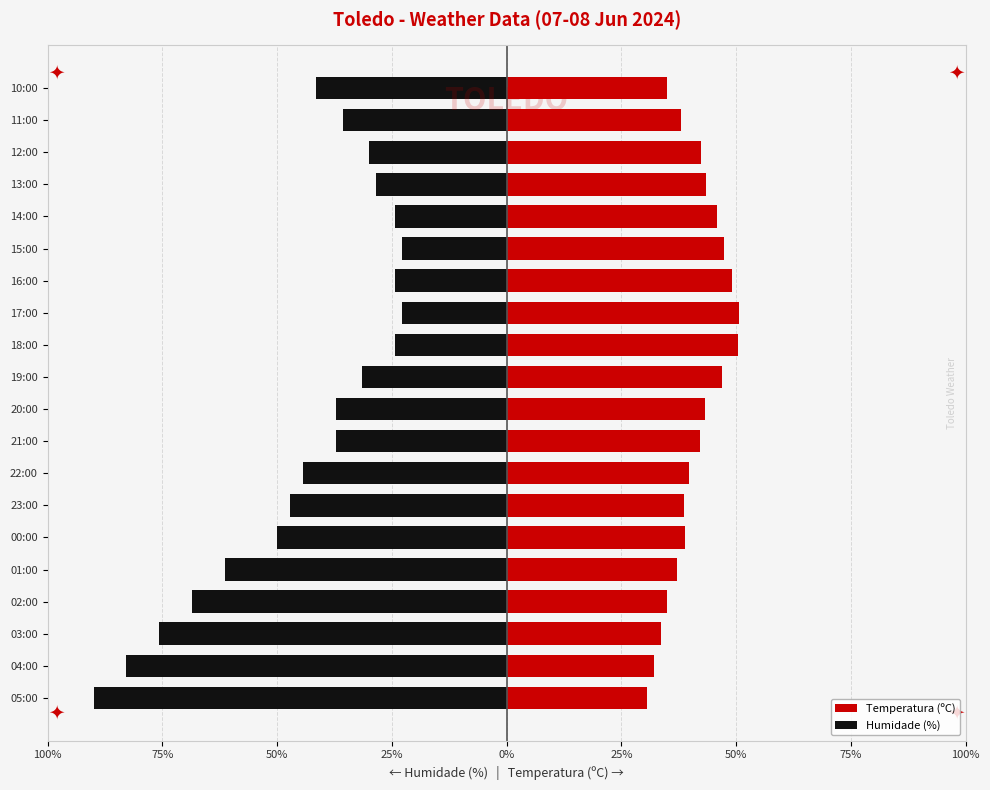

Between 00:00 and 20:00, which series saw the biggest shift?

Humidade (%)